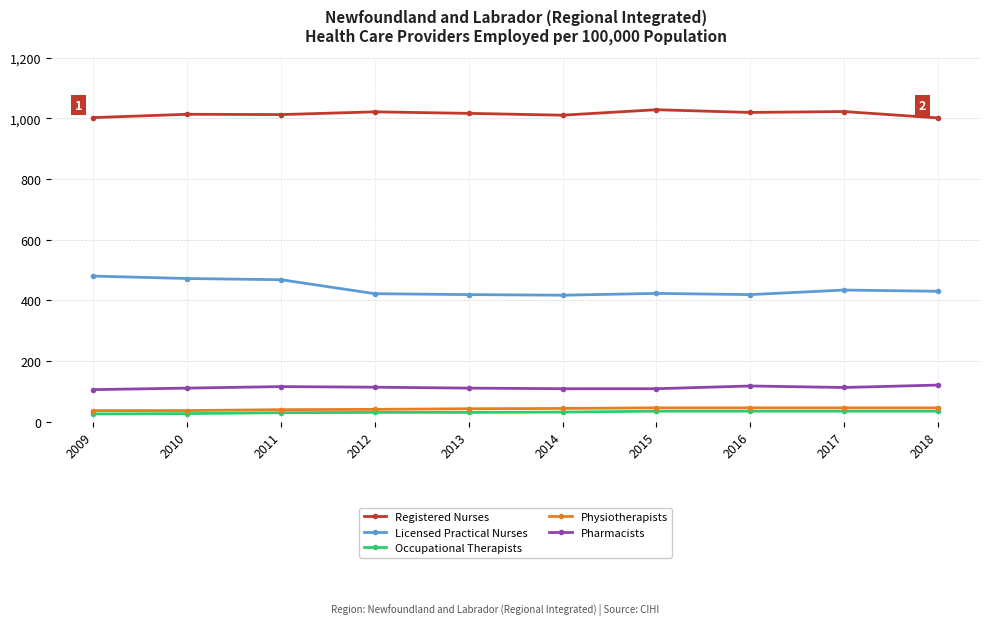

Which series changed the most between 2011 and 2015?

Licensed Practical Nurses